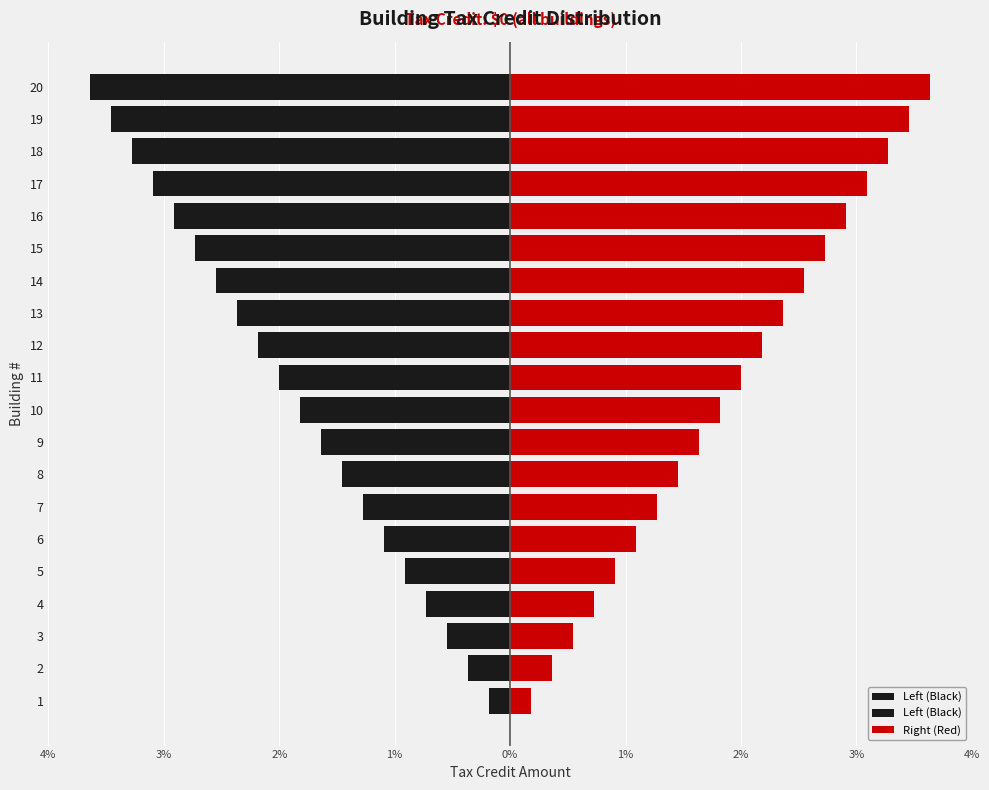

How many distinct data groups are displayed?

2